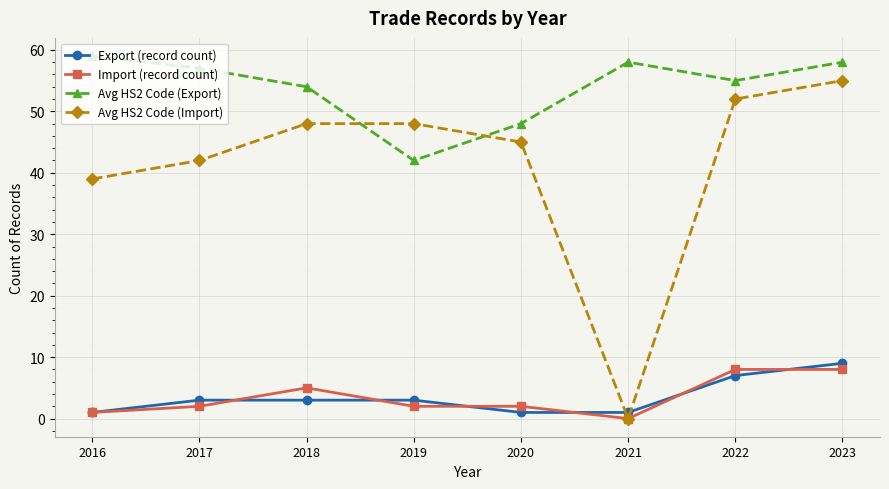

Does the chart have visible grid lines?

Yes